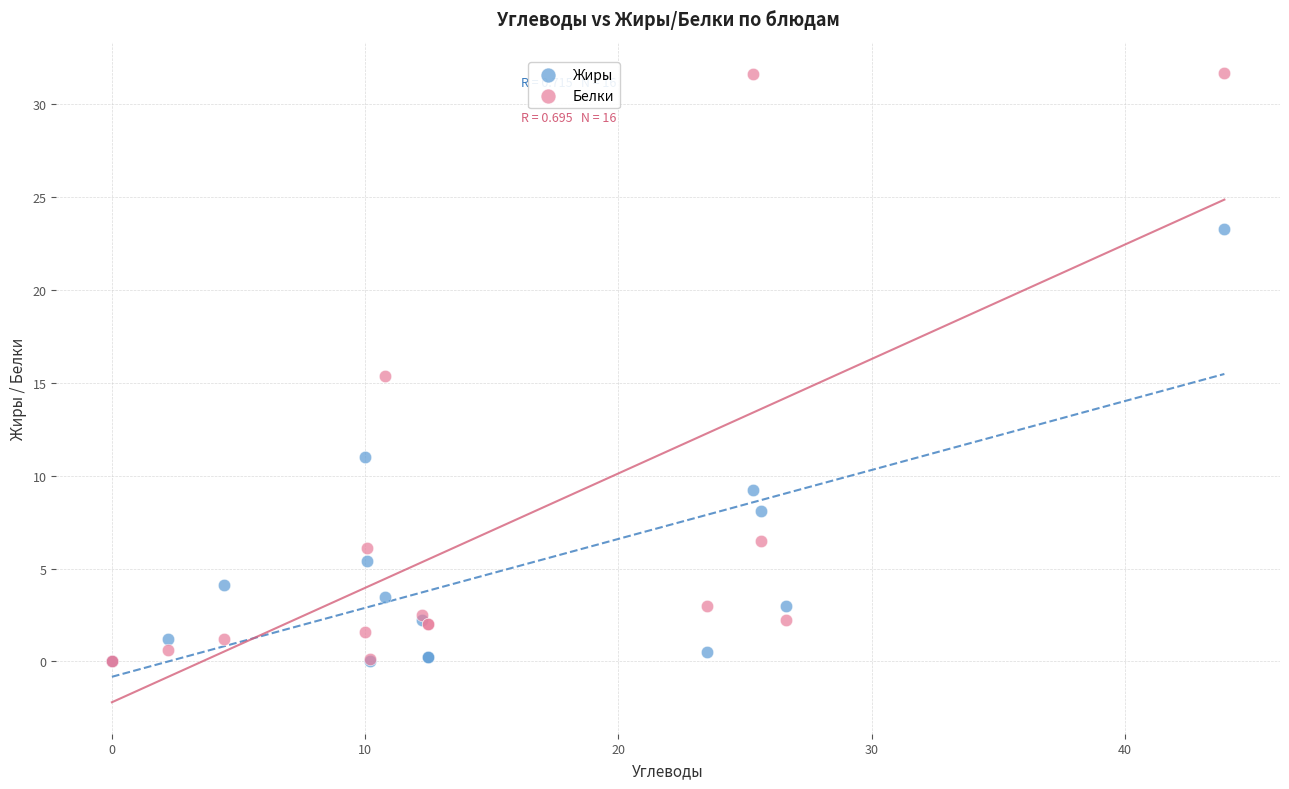

Which series contains the highest Y value?

Белки